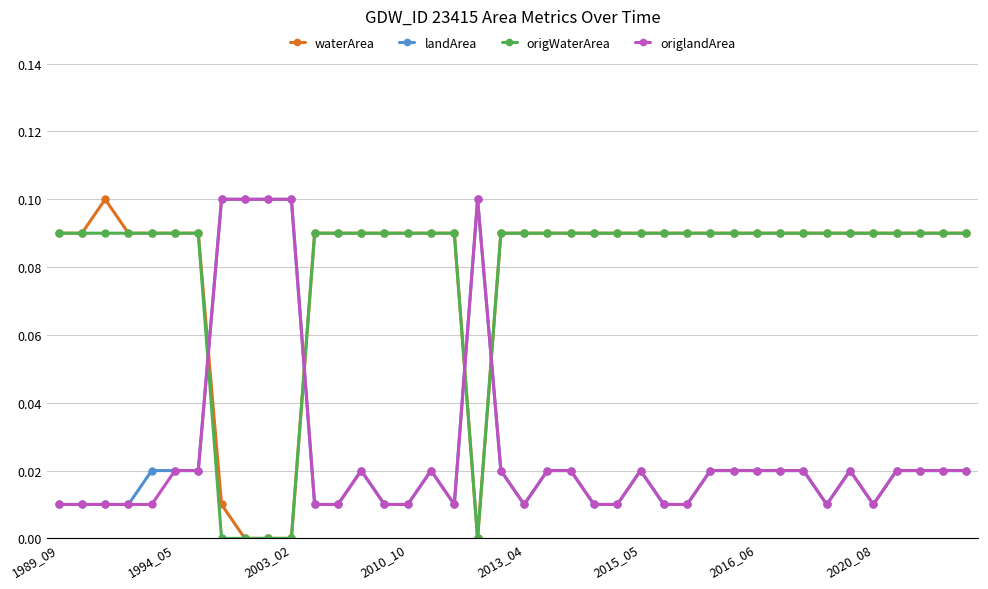

True or false: landArea has more than 2 interior local peaks.

True